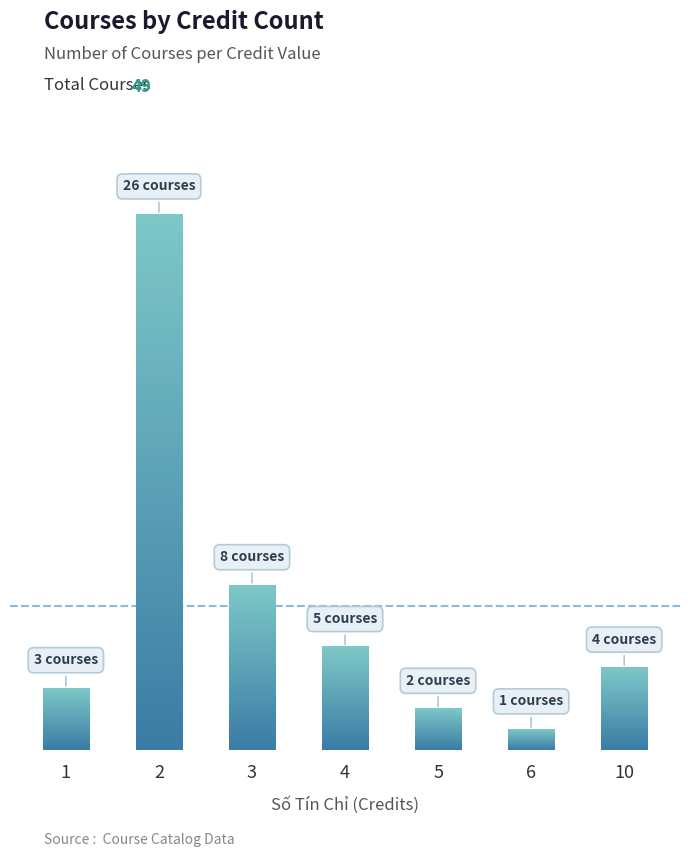

Read the value at 6.

1